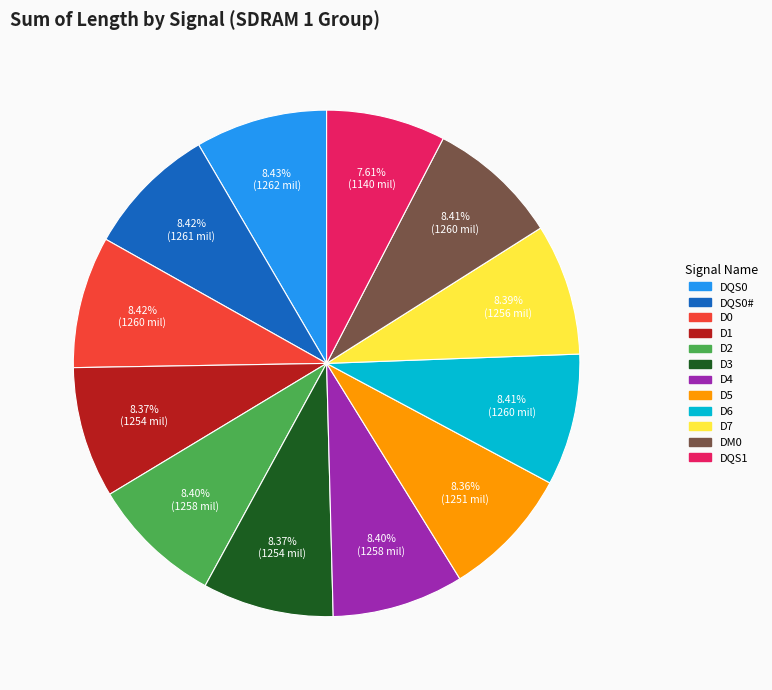

Does any single category account for the majority?

No